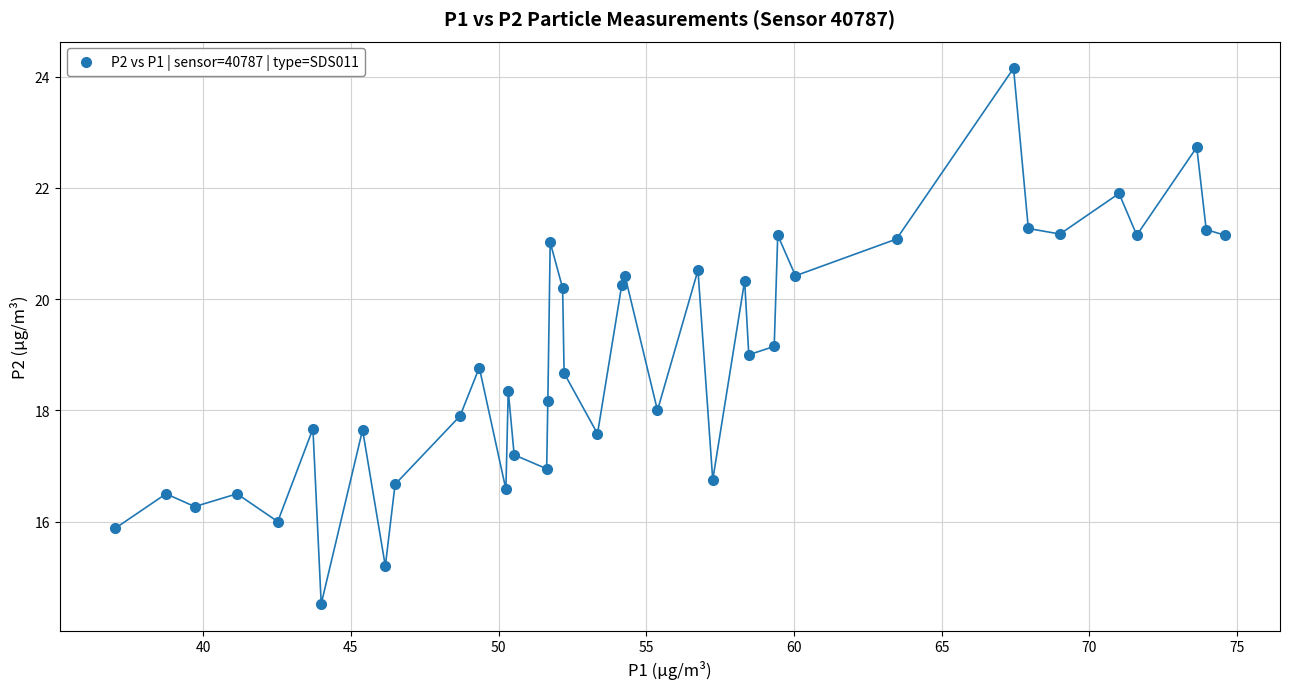

What is the range of Y values (max minus min)?

9.6